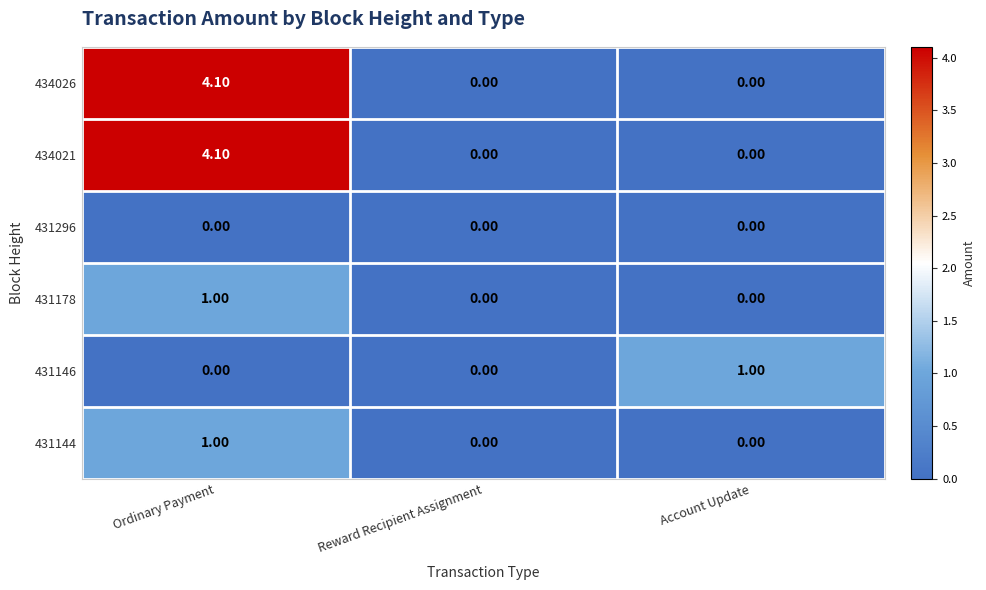

What is the difference between the maximum and minimum values in the 431178 series?

1.0